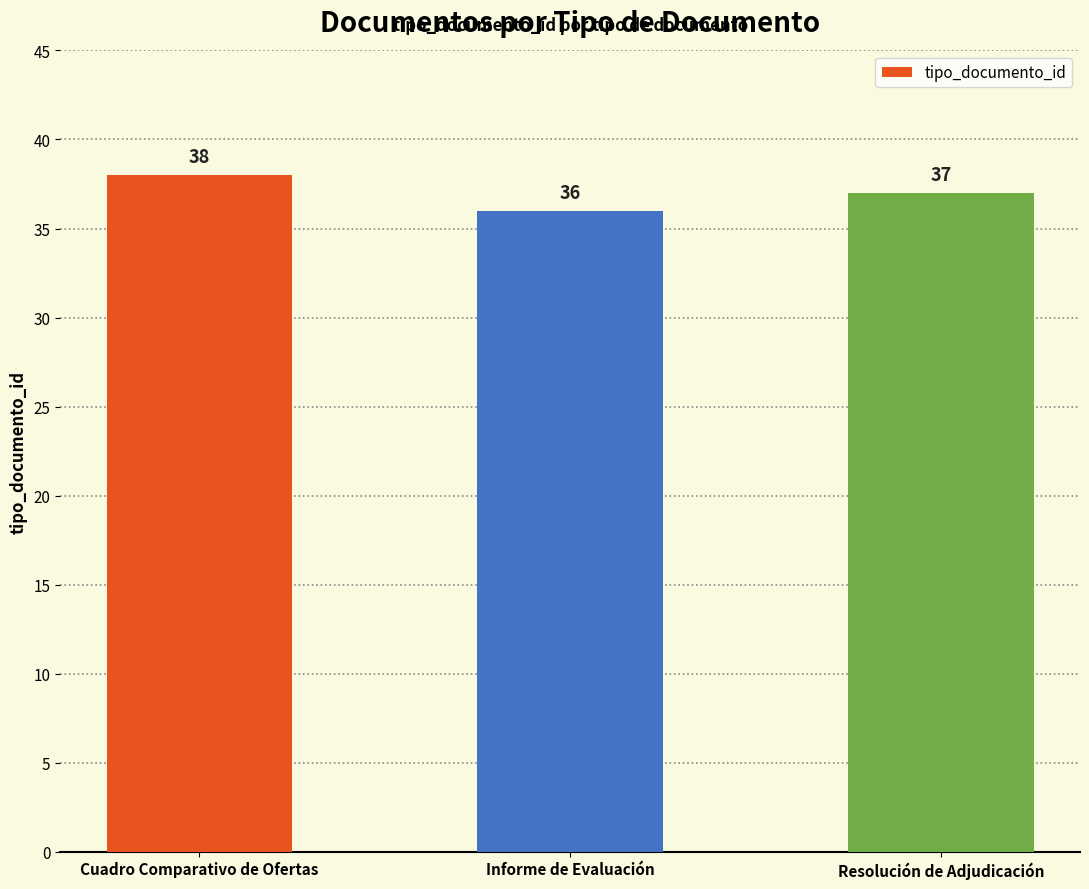

Between Resolución de Adjudicación and Informe de Evaluación, which is larger?

Resolución de Adjudicación